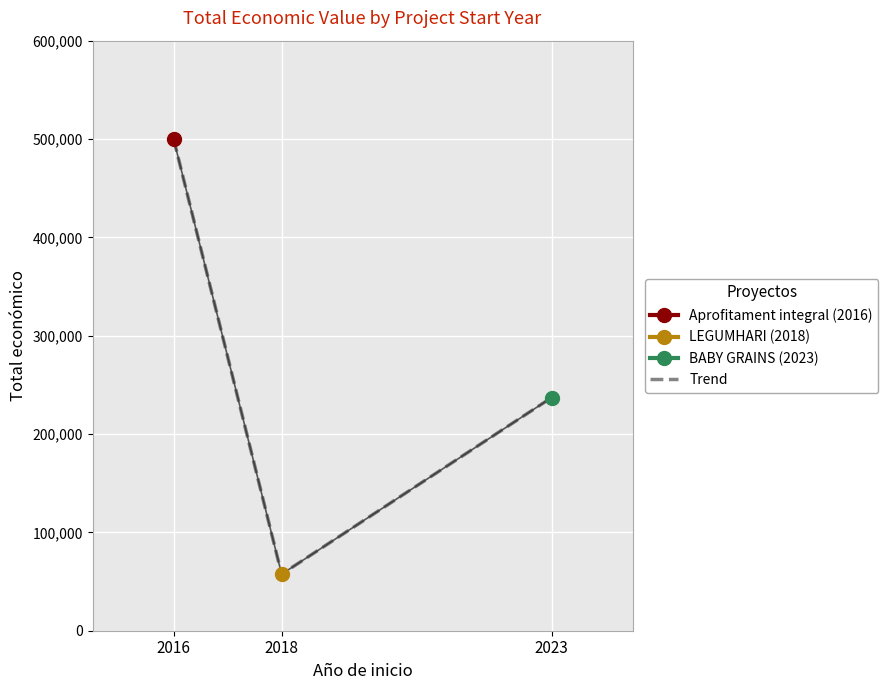

At which label is the value closest to 278684?

2023